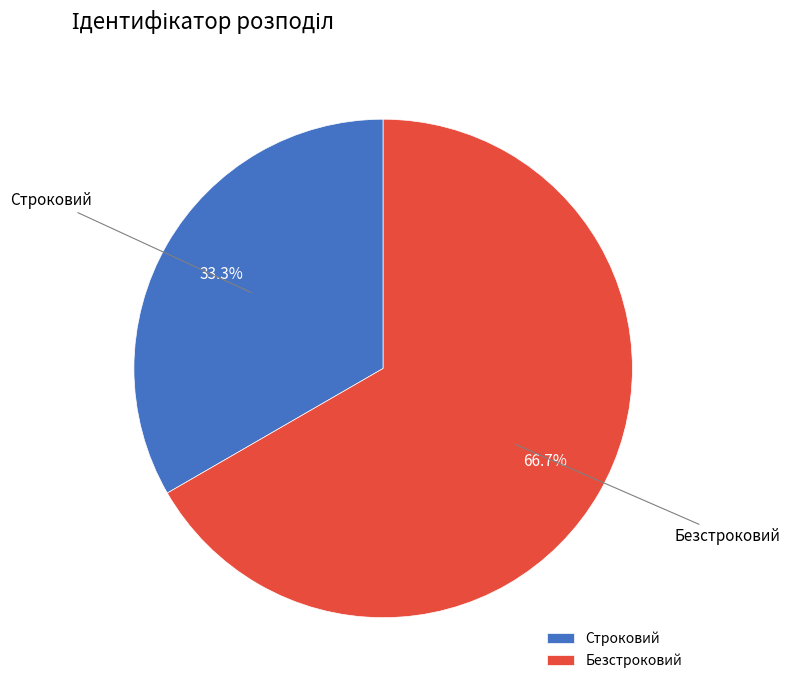

To the nearest percent, what is the difference between the largest and smallest slice percentages?

33%